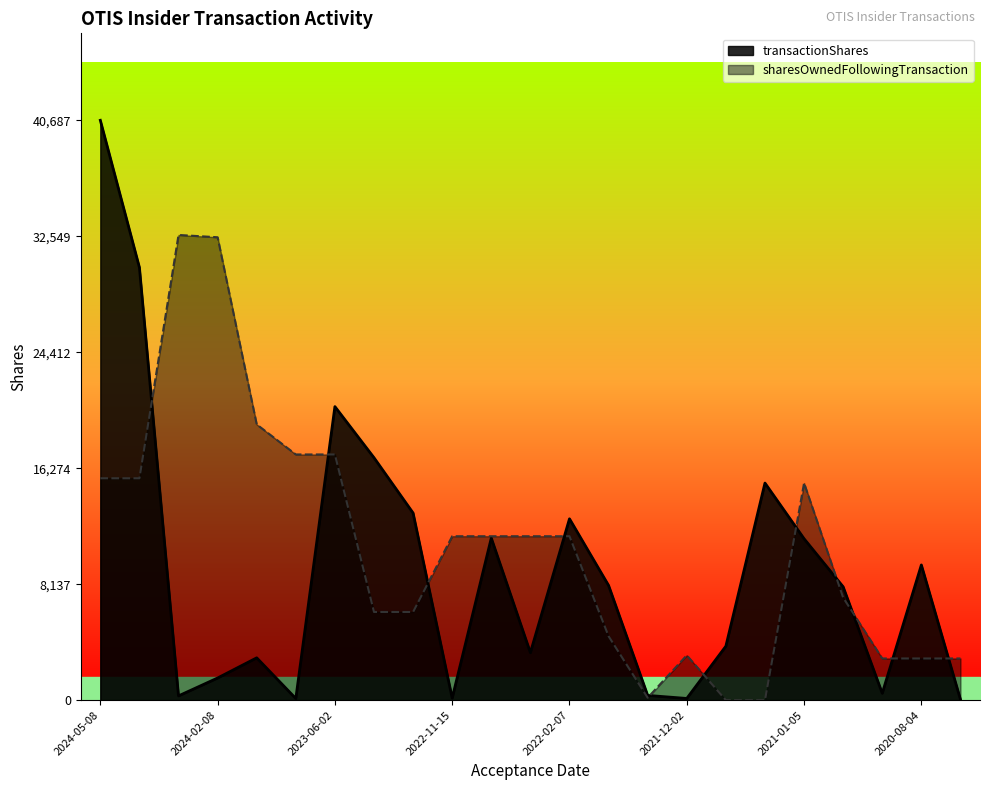

How many data points in transactionShares are above 7954?

11